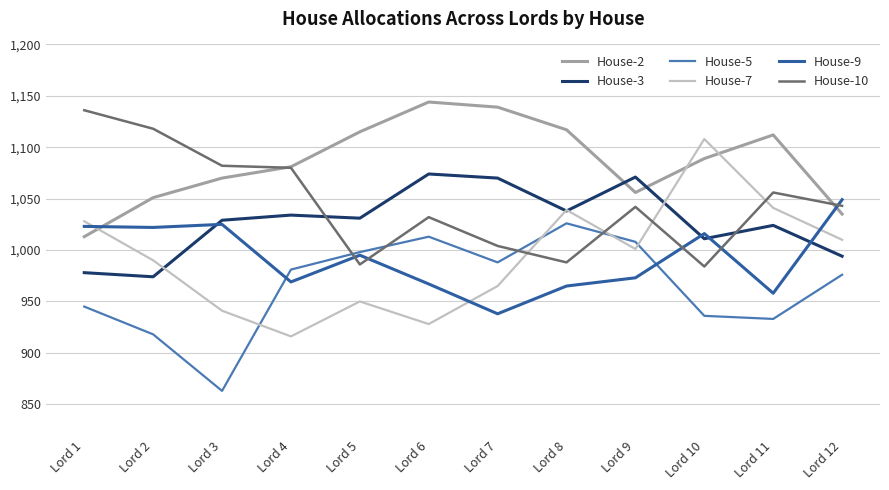

What is the highest value of the House-7 series?

1108